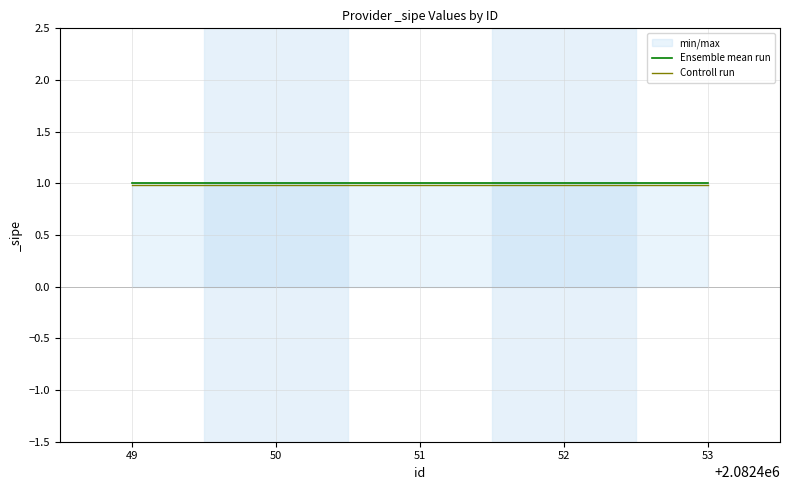

The Controll run series shows 1.0 at 49. True or false?

True